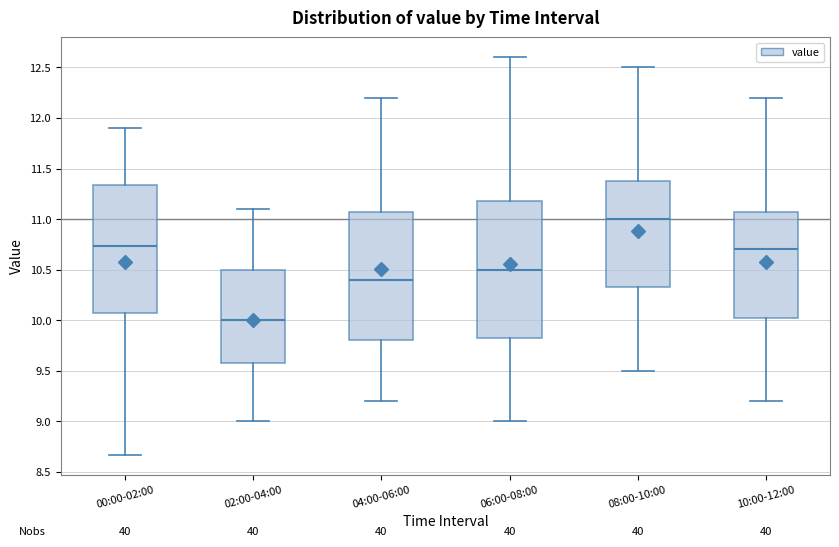

Comparing the boxes themselves (not the whiskers), which one is the tallest?

06:00-08:00